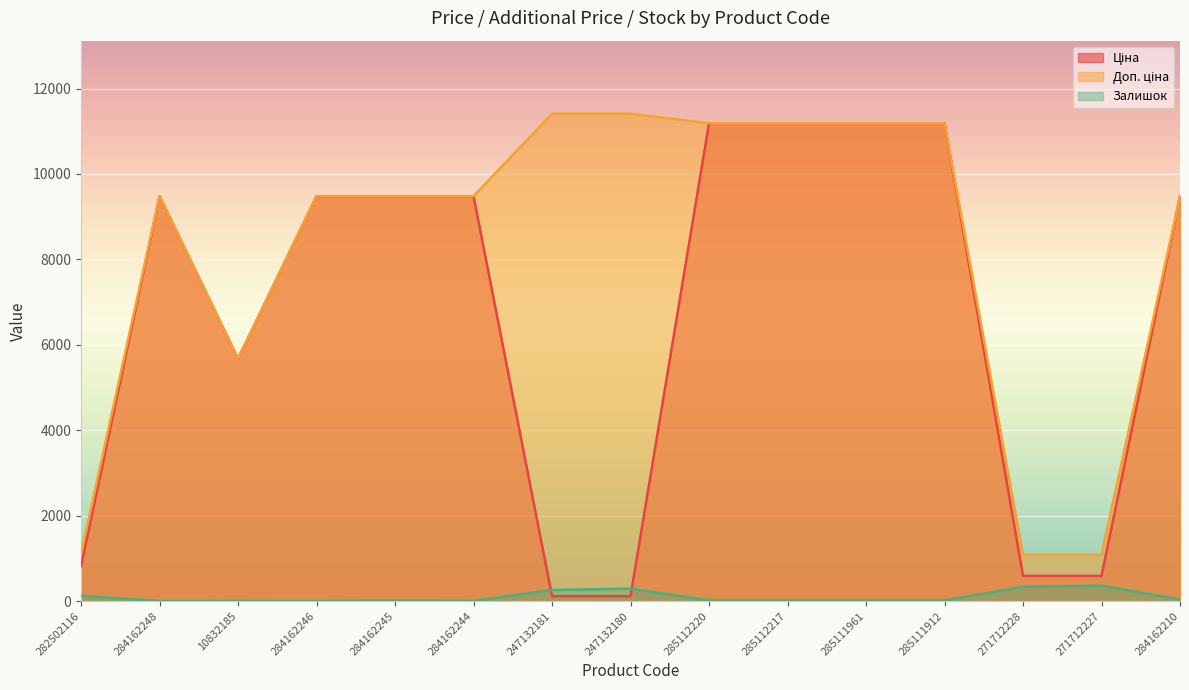

How many lines are shown in the chart?

3